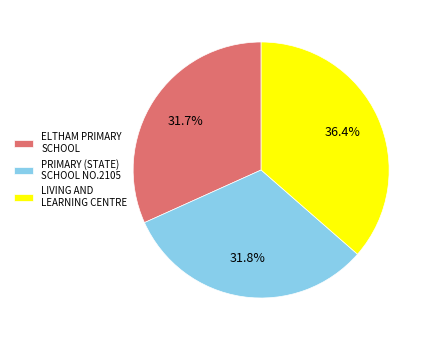

Is there a majority slice in this chart?

No